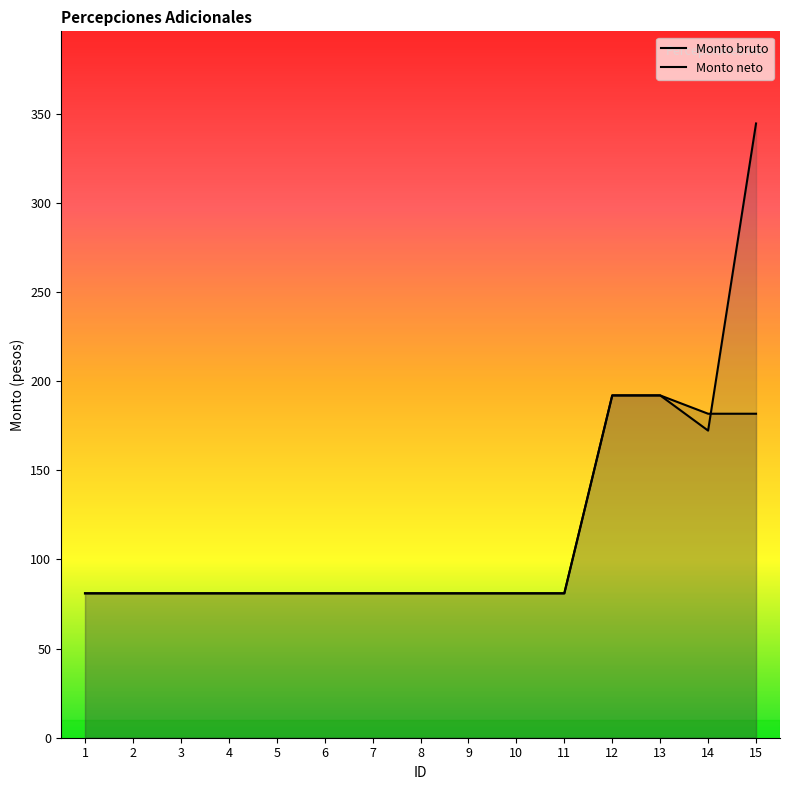

Which series changed the most between 7 and 10?

Monto bruto